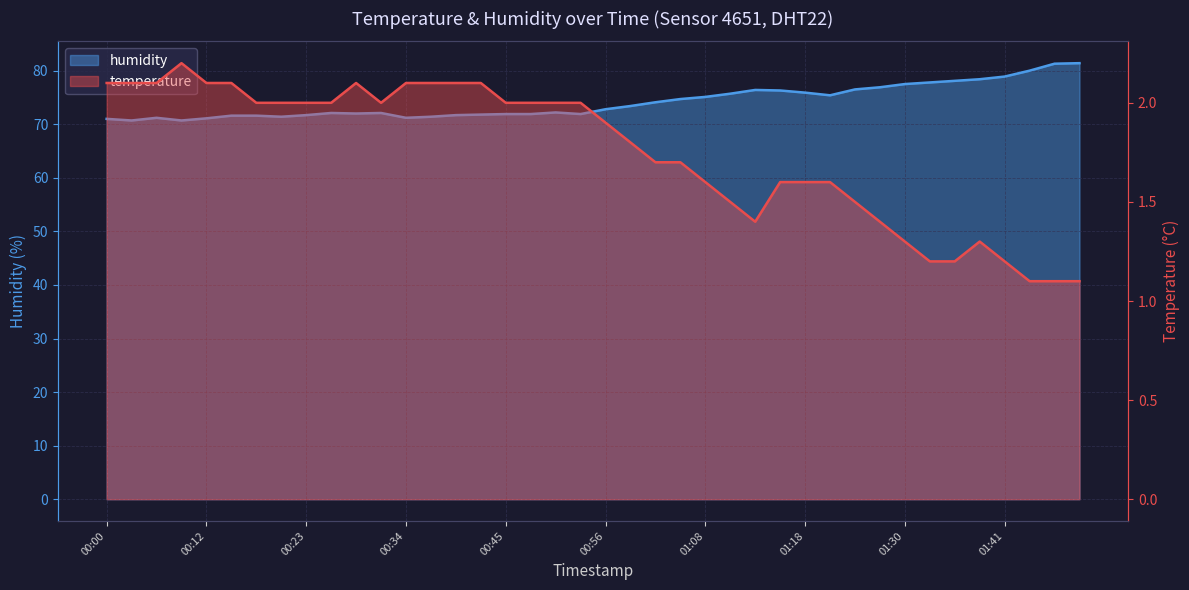

At which label does temperature reach its peak?

00:09